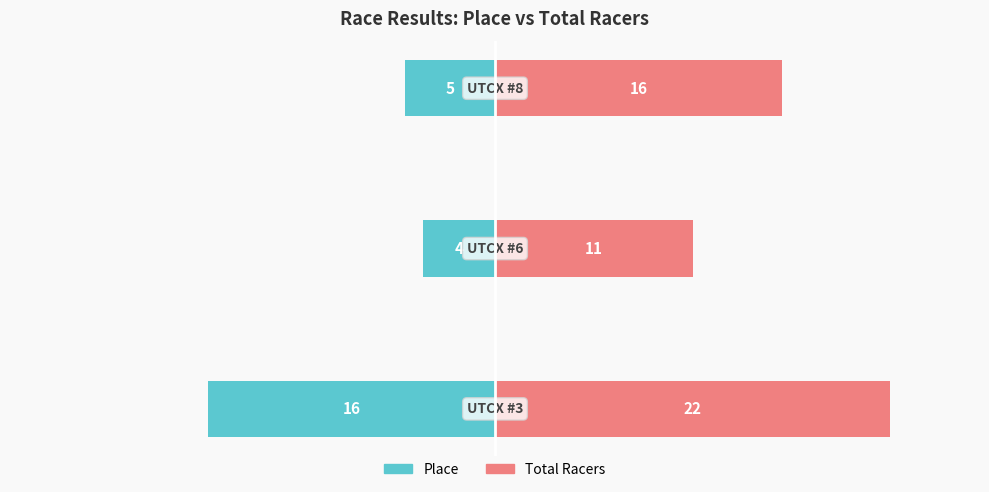

What is the maximum value for Total Racers?

22